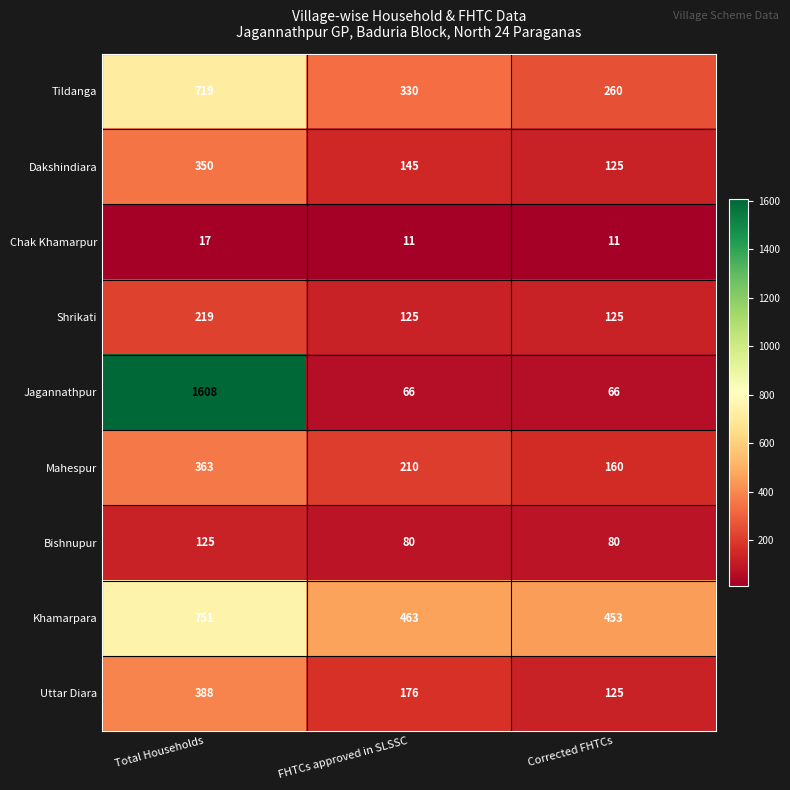

What is the approximate value of Khamarpara at FHTCs approved in SLSSC, to the nearest 50?

450